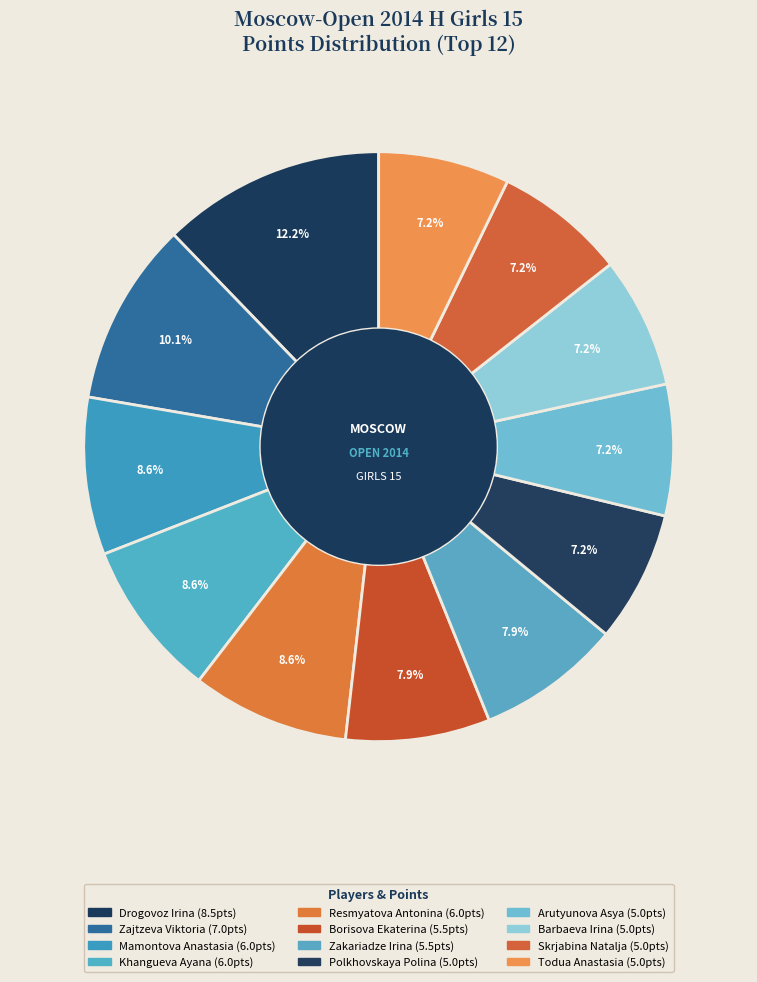

What is the ratio of the value at Todua Anastasia to the value at Mamontova Anastasia?

0.8